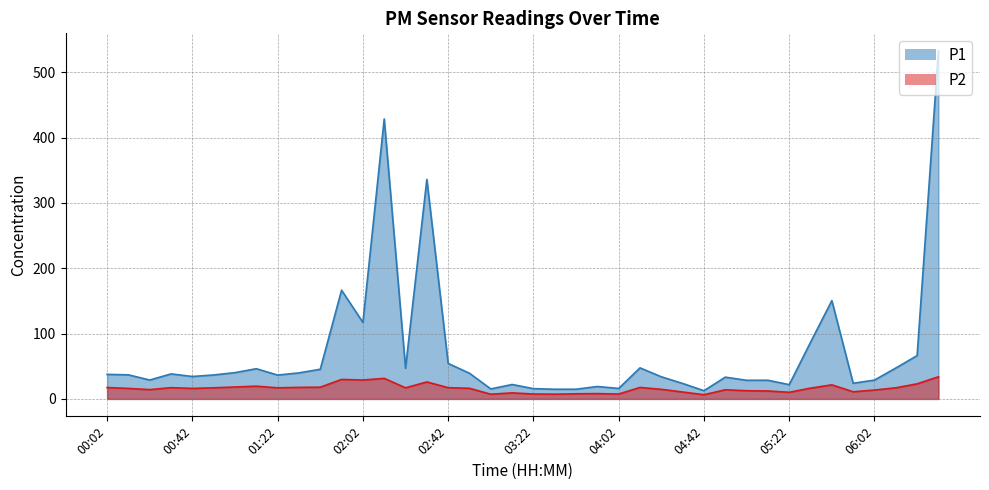

What is the value of the P2 point at the 27th from the left?

14.7